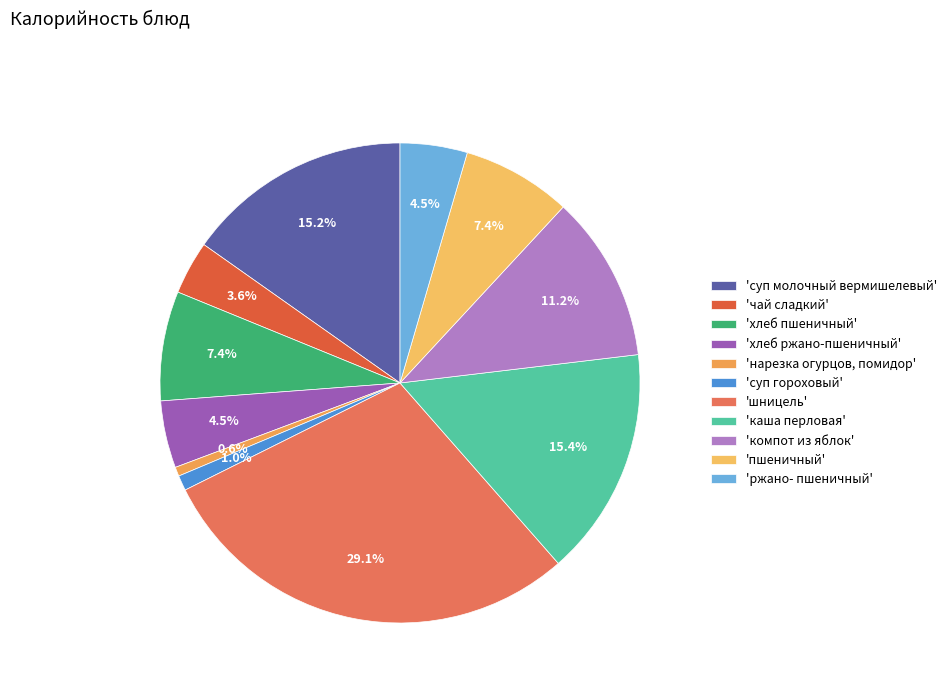

How many slices are in this pie chart?

11